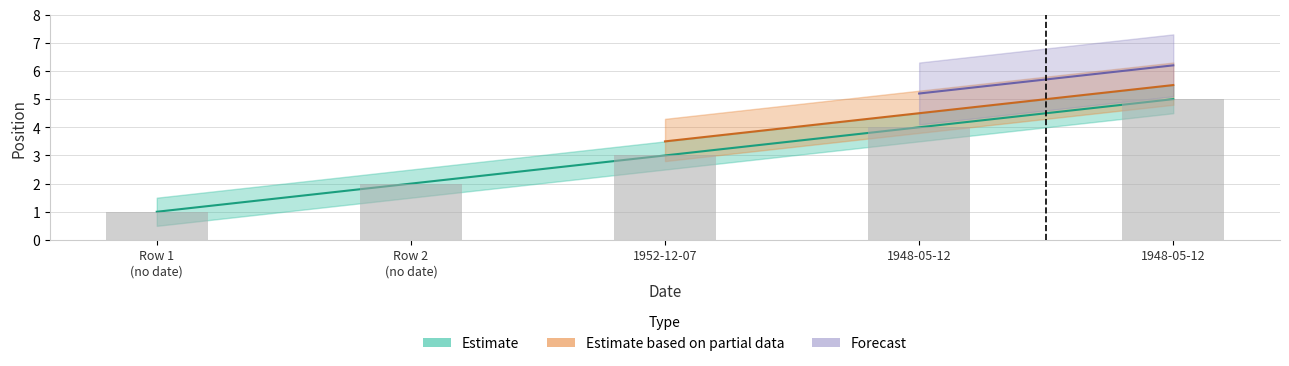

What is the difference between the second highest and minimum values in the position_lower series?

3